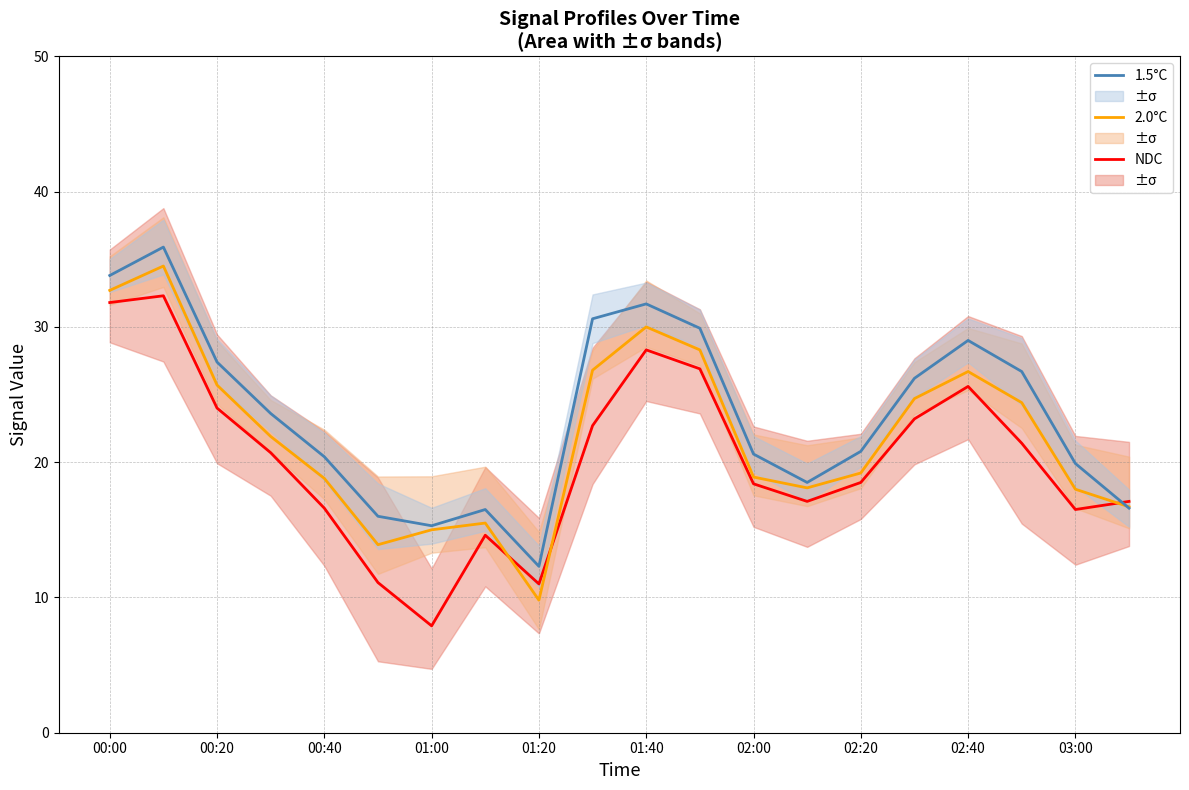

True or false: NDC has more than 1 interior local peaks.

True